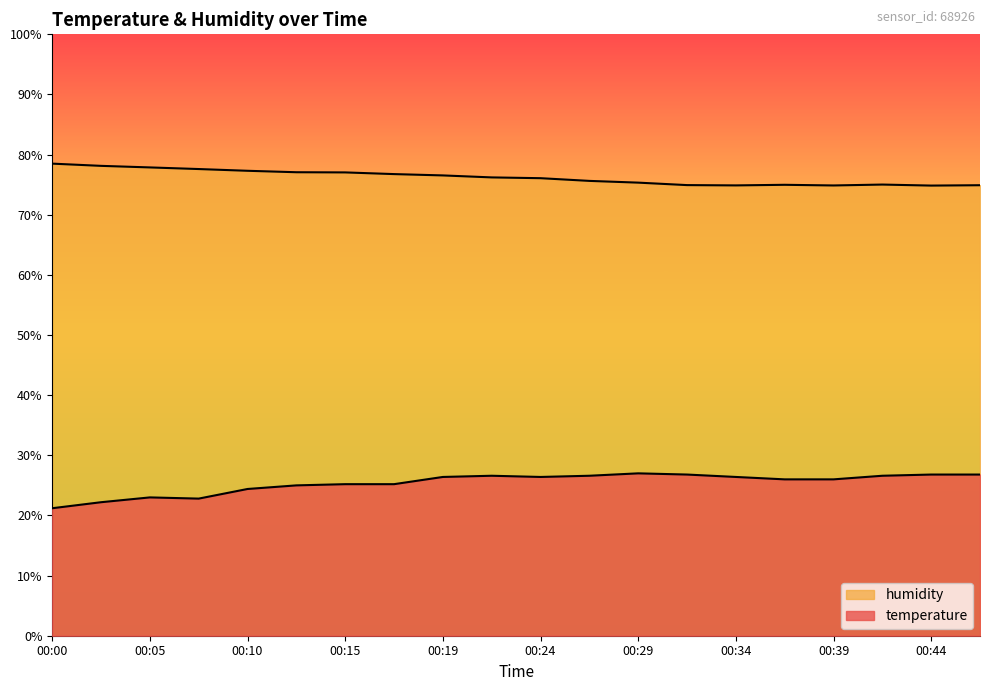

Rank the categories by temperature value from highest to lowest.

00:29, 00:32, 00:44, 00:46, 00:22, 00:27, 00:41, 00:19, 00:24, 00:34, 00:37, 00:39, 00:15, 00:17, 00:12, 00:10, 00:05, 00:07, 00:02, 00:00